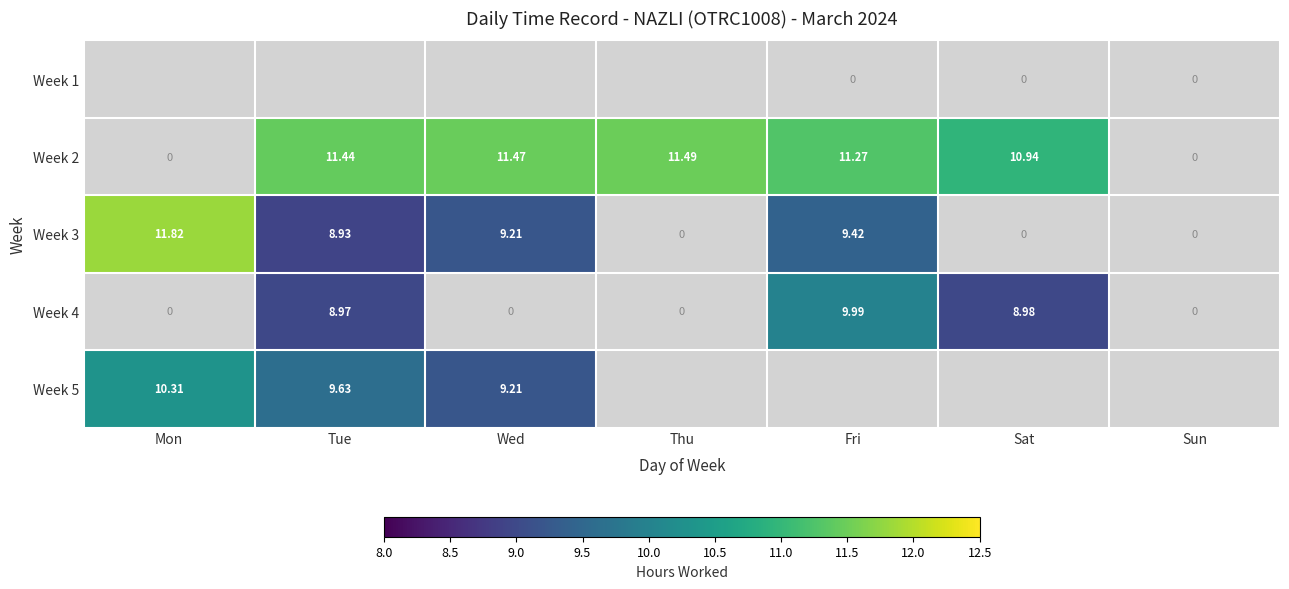

How many series are shown in this chart?

5